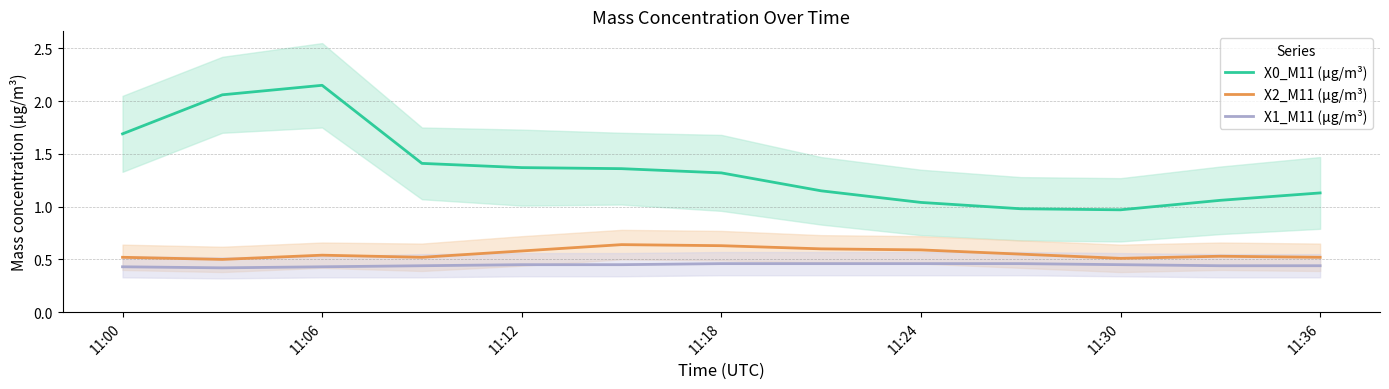

How many distinct data groups are displayed?

3